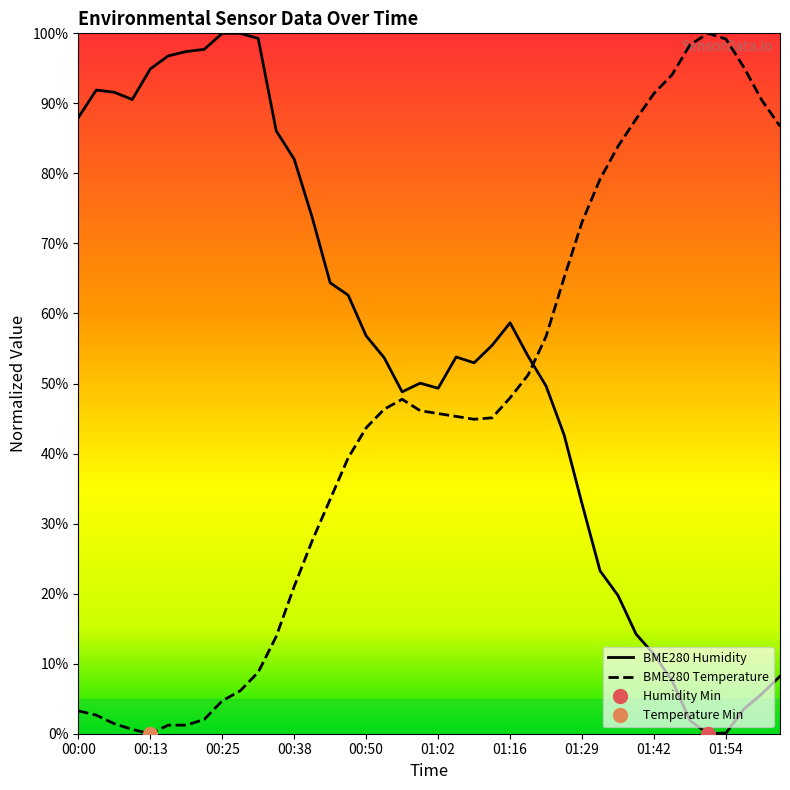

Rank the series by their maximum value, from highest to lowest.

BME280_temperature, BME280_humidity